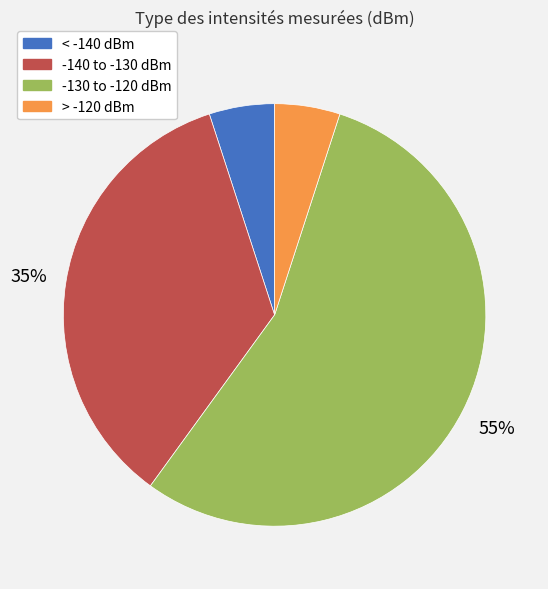

Is there any slice that represents more than half of the pie?

Yes